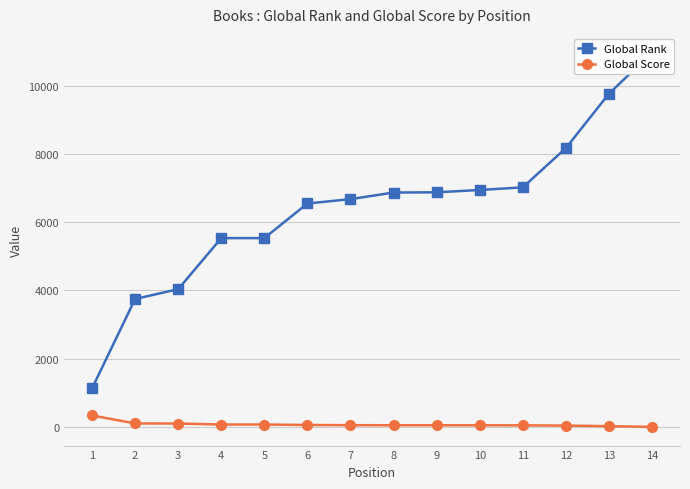

Which category has the highest value in the Global Score series?

1